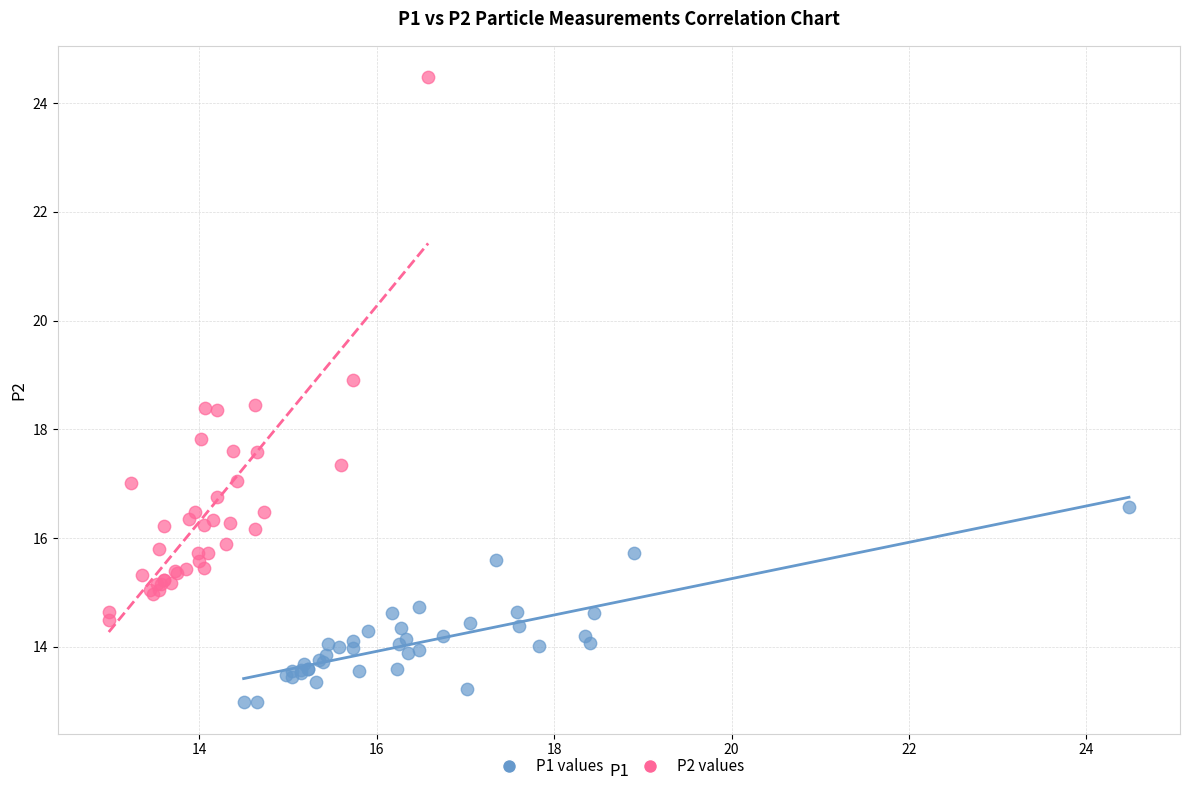

Which series has the widest spread of Y values?

P2 values